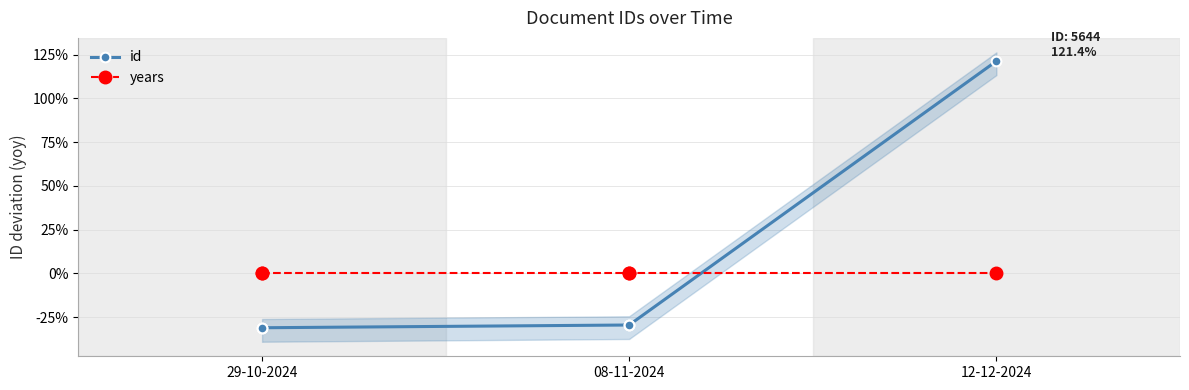

At 4, list the series in order from largest to smallest.

id, years